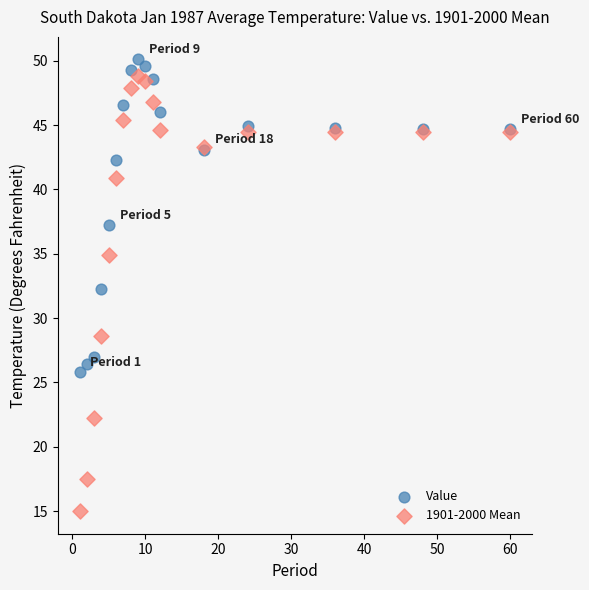

Which series contains the lowest Y value?

1901-2000 Mean